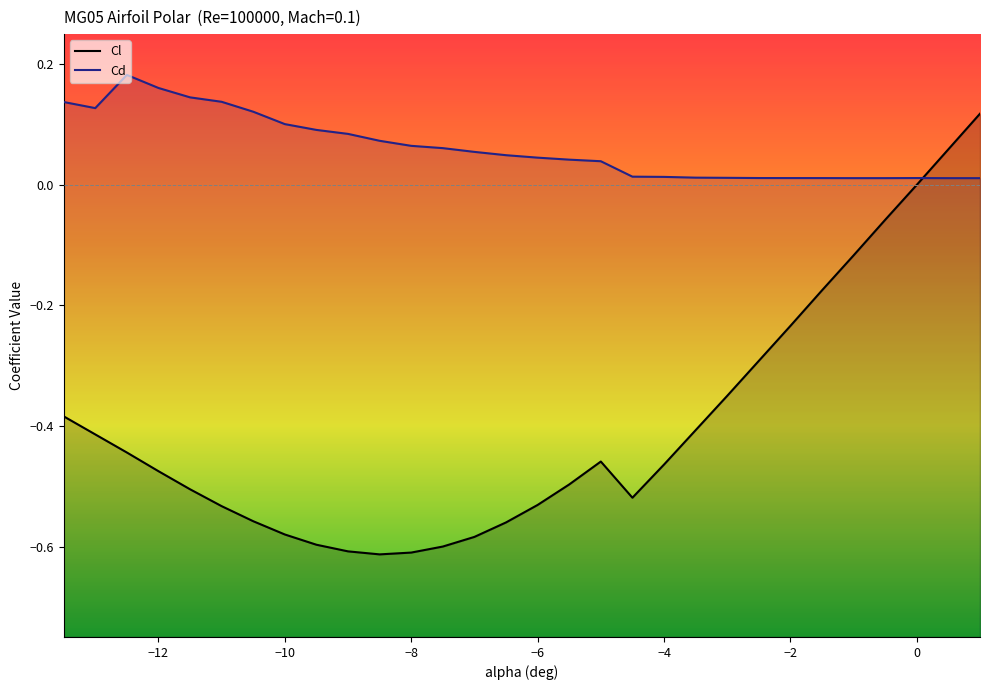

At which label does Cd reach its minimum?

1.0